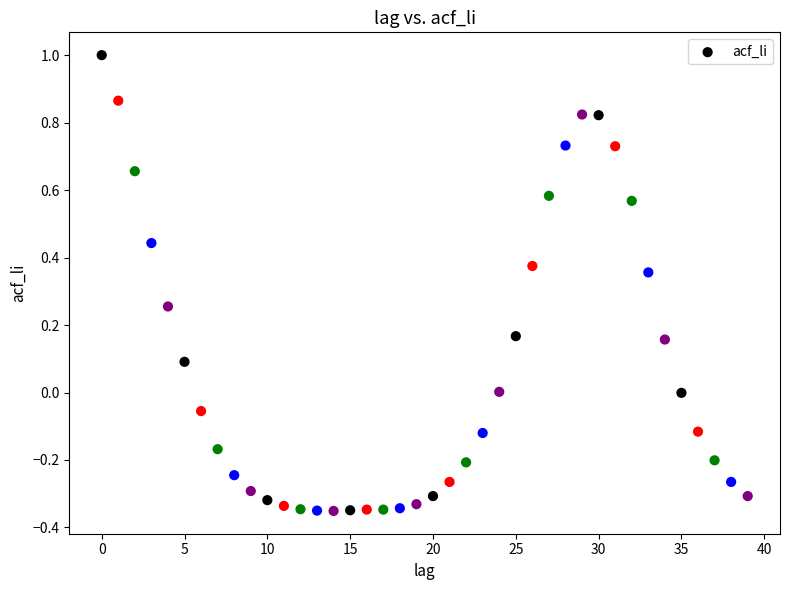

What is the range of Y values (max minus min)?

1.4